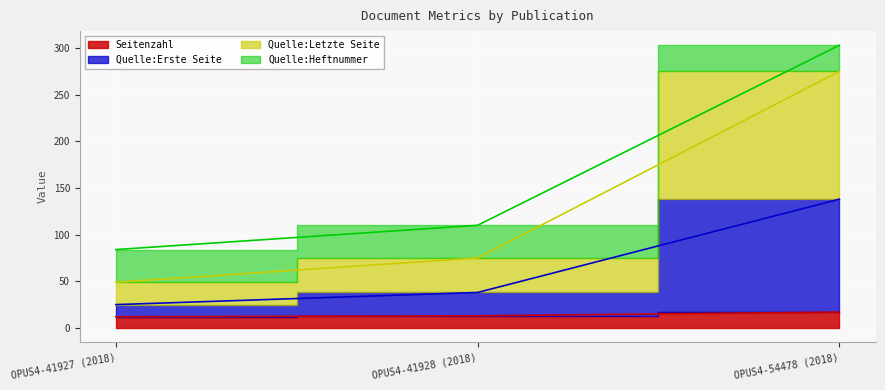

Between OPUS4-41928 (2018) and OPUS4-54478 (2018), which is larger?

OPUS4-54478 (2018)